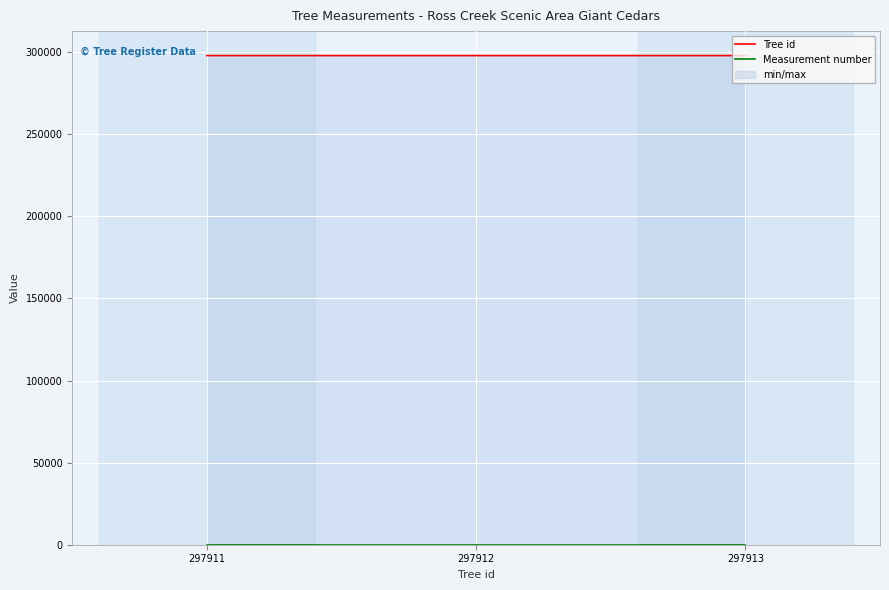

The value of Tree id at 297913 is 125093. True or false?

False